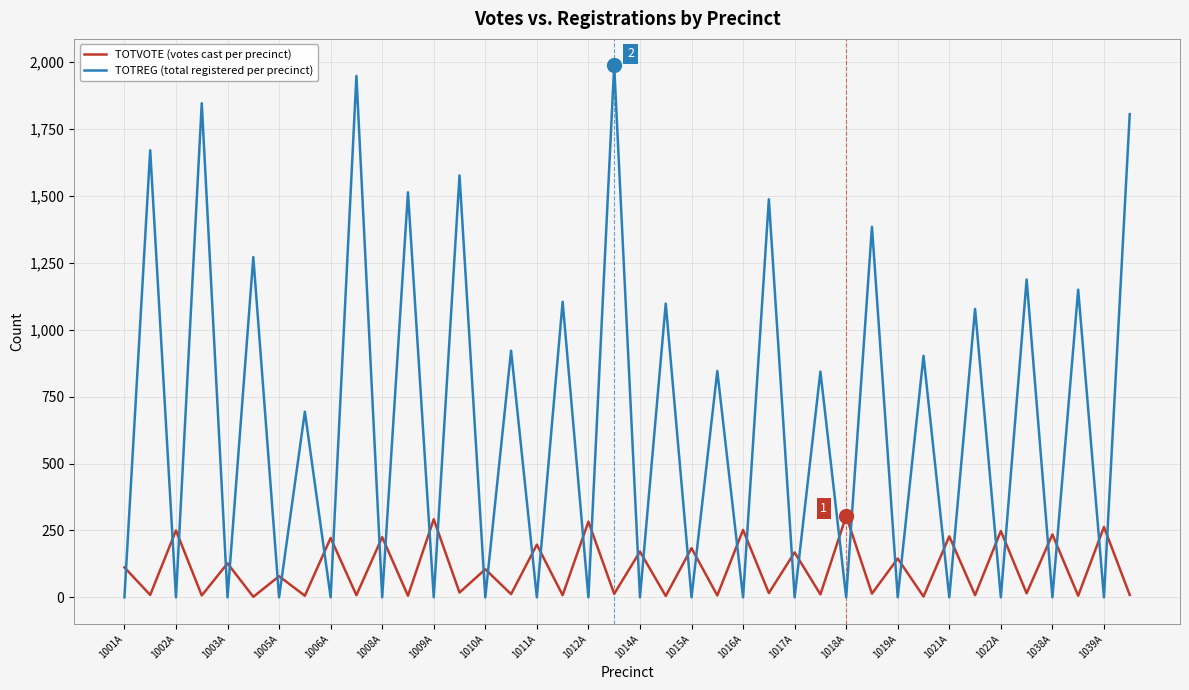

Which series has the largest total across all categories?

TOTREG (total registered per precinct)